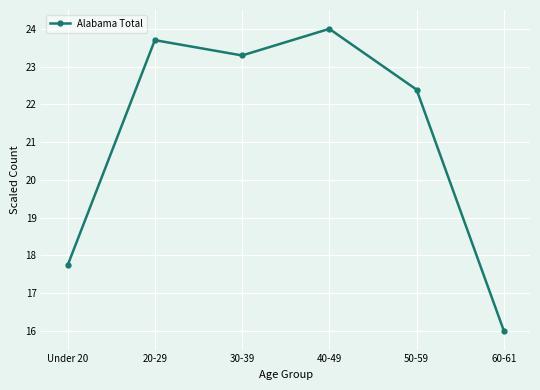

What is the sum of the values at 30-39 and 60-61?

39.3